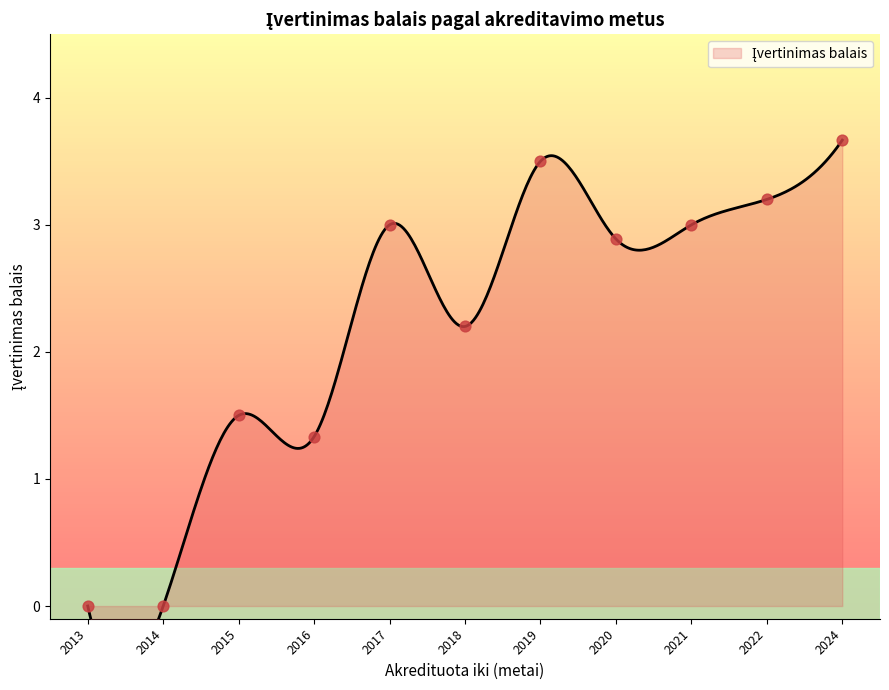

Between 2020 and 2016, which is larger?

2020